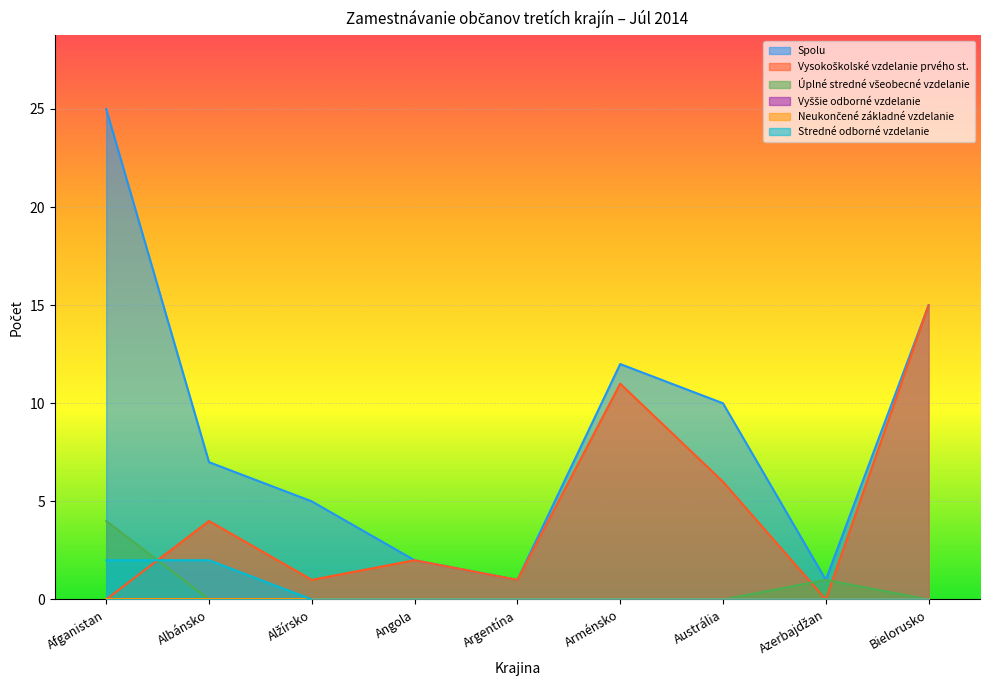

Reading right to left, what are all the values shown in this chart?

Spolu: 15	1	10	12	1	2	5	7	25
Vysokoškolské vzdelanie prvého st.: 15	0	6	11	1	2	1	4	0
Úplné stredné všeobecné vzdelanie: 0	1	0	0	0	0	0	0	4
Stredné odborné vzdelanie: 0	0	0	0	0	0	0	2	2